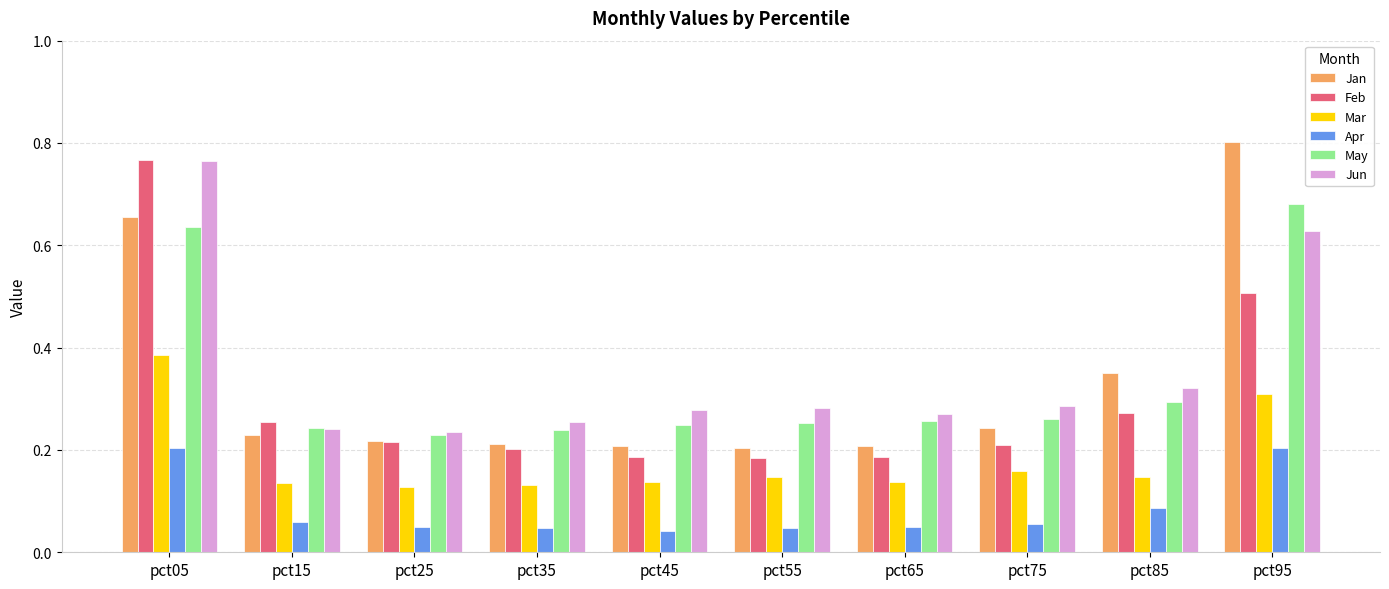

At pct65, list the series in order from smallest to largest.

Apr, Mar, Feb, Jan, May, Jun